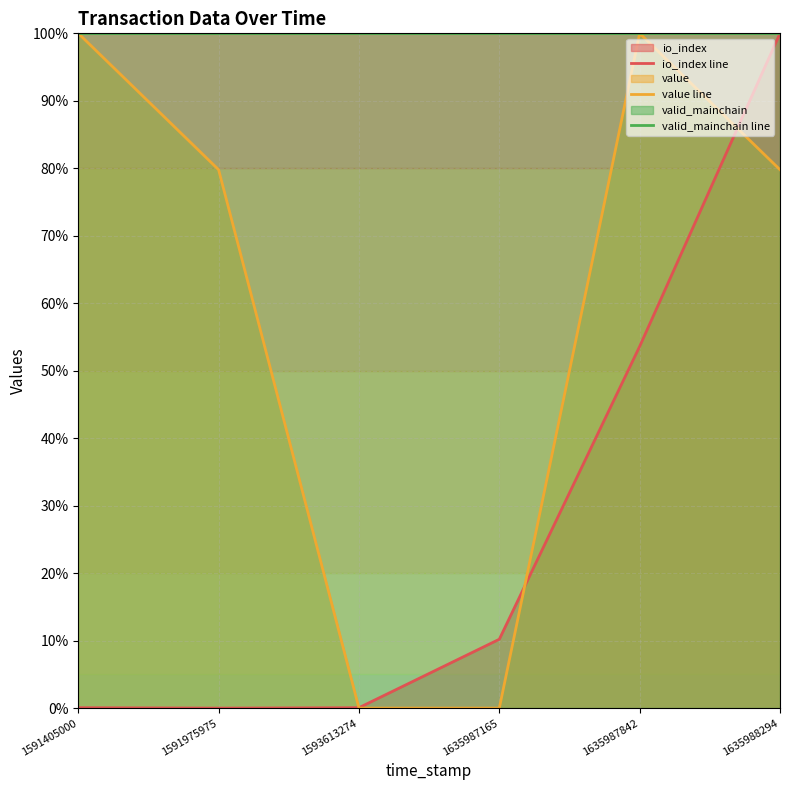

True or false: valid_mainchain line has more than 2 interior local peaks.

False